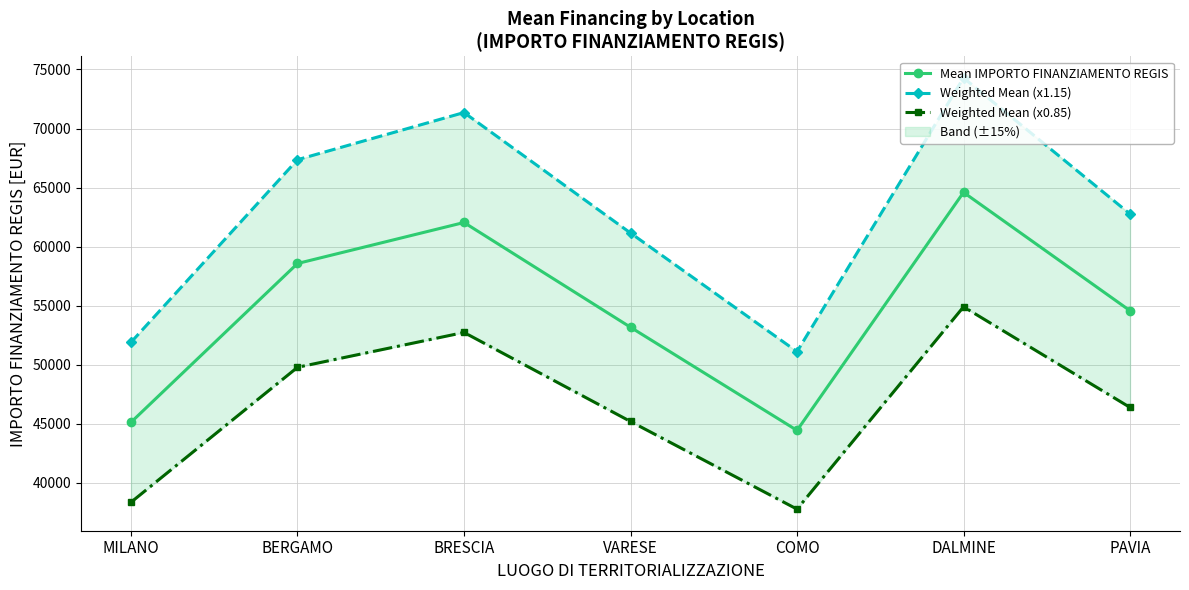

What is the difference between the Mean IMPORTO FINANZIAMENTO REGIS values at COMO and VARESE?

8730.2